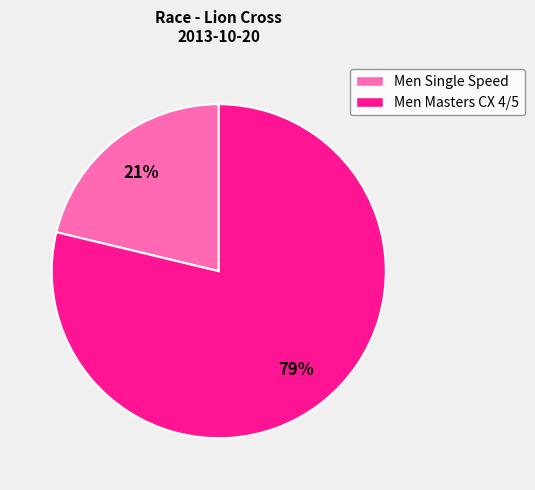

Count the number of slices in the pie.

2